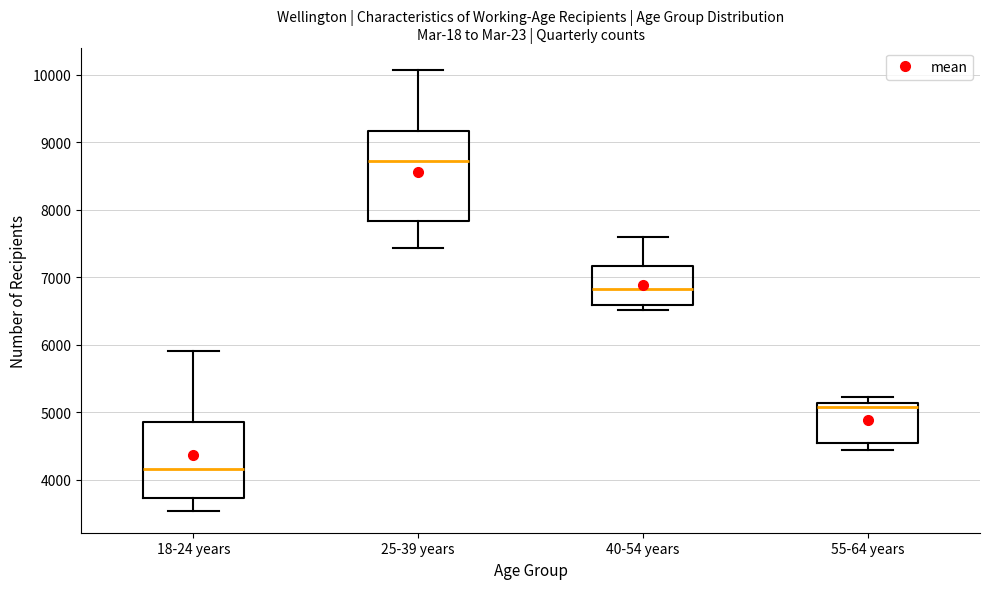

Where does the median line of the box for 18-24 years sit on the y-axis? The values are not printed on the chart, so give them approximately, as read against the axis.

4200